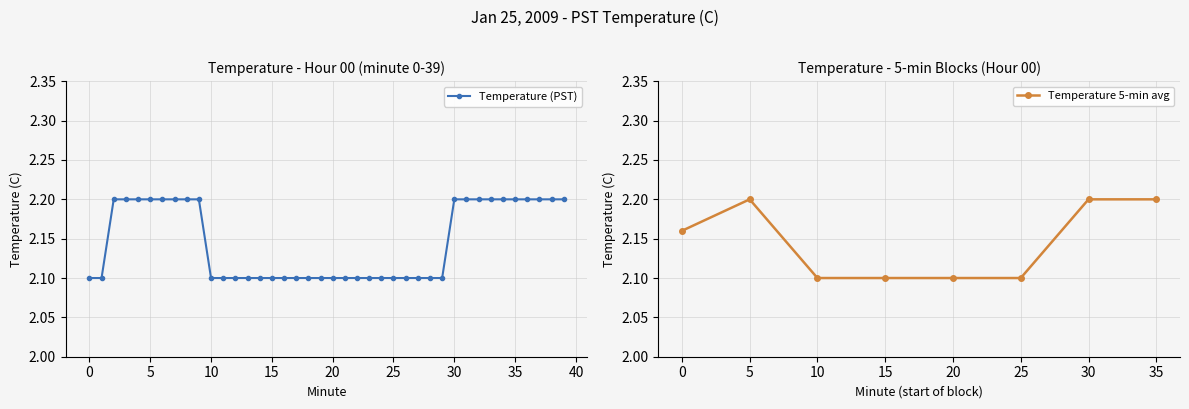

Which has a higher value, 17 or 15?

17